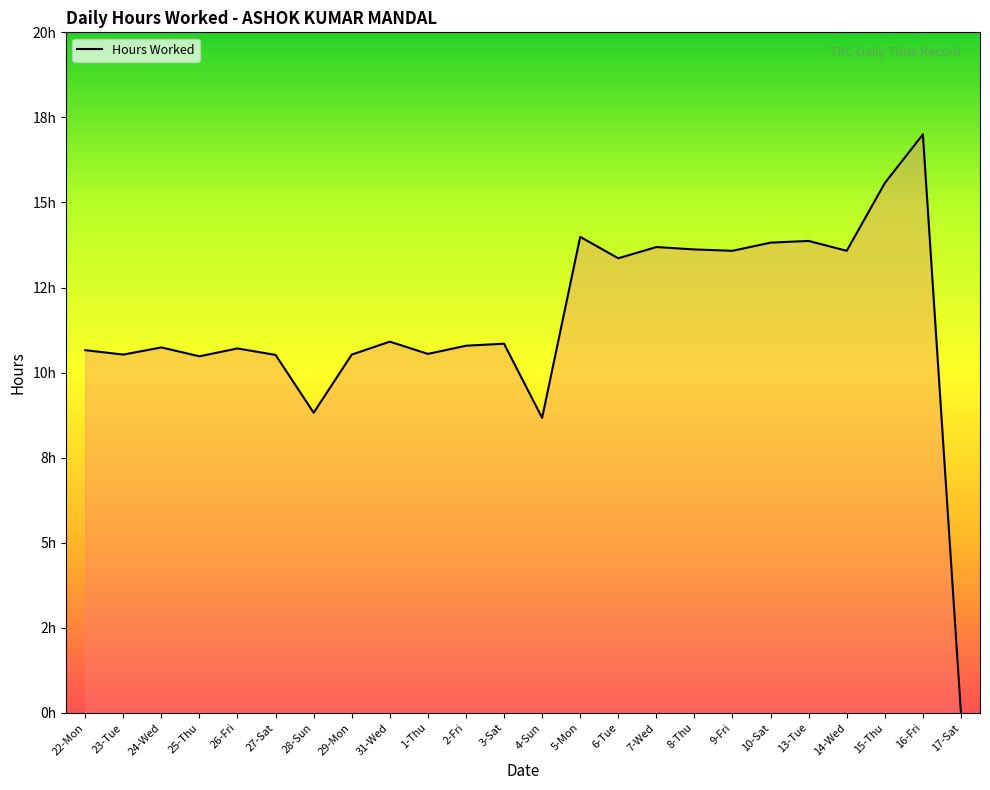

What is the label of the 21st point from the right?

25-Thu